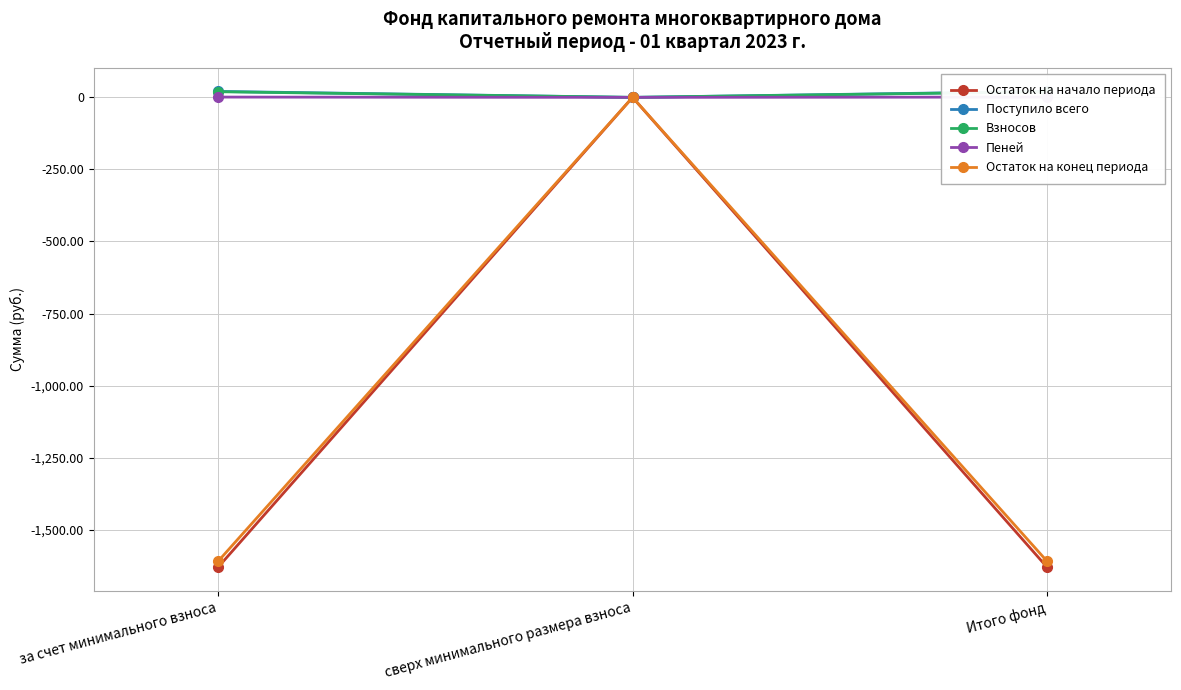

Rank the categories by Остаток на начало периода value from lowest to highest.

за счет минимального взноса, Итого фонд, сверх минимального размера взноса